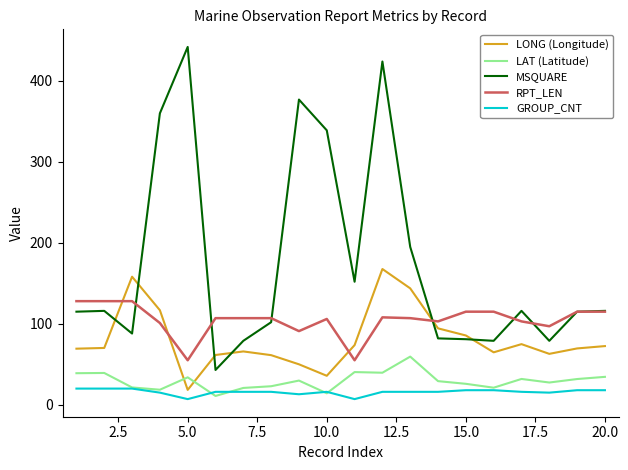

How many times do RPT_LEN and LONG (Longitude) cross each other?

4